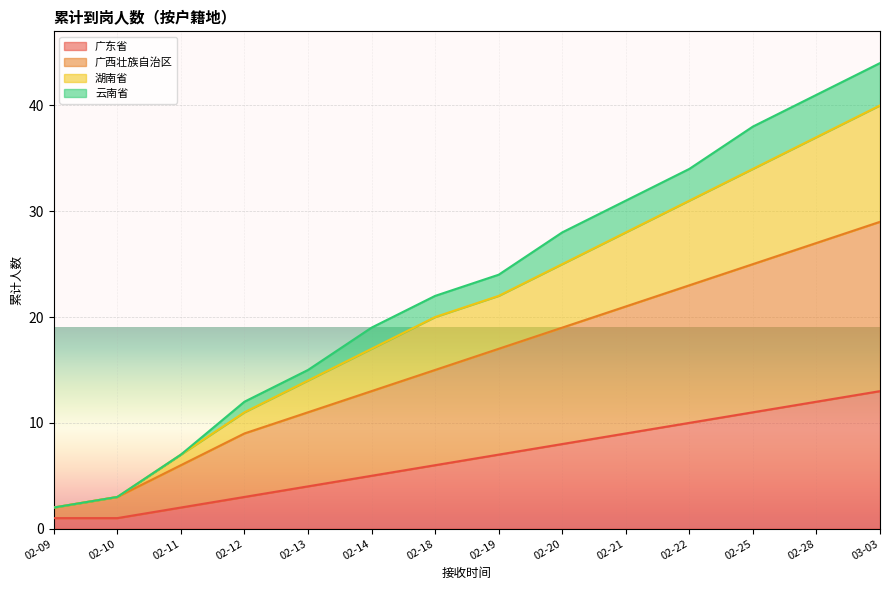

What is the difference between the second highest and minimum values in the 广东省 series?

11